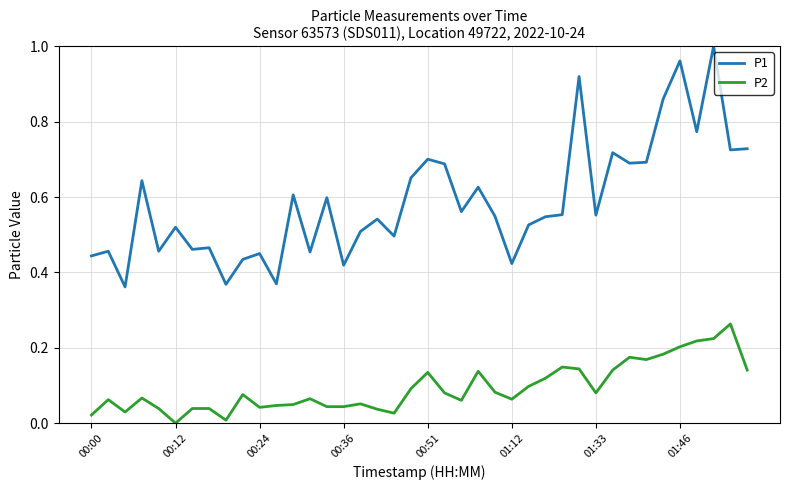

Which series has the largest total across all categories?

P1